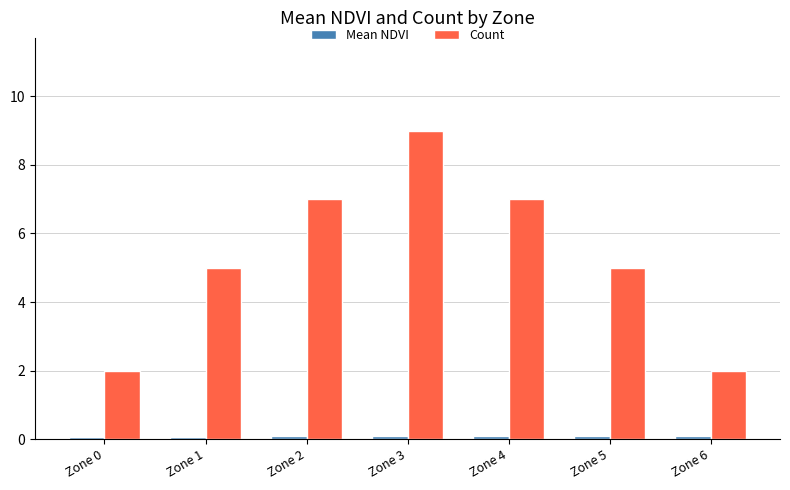

Is it true that Count equals 3.0 at Zone 0?

False